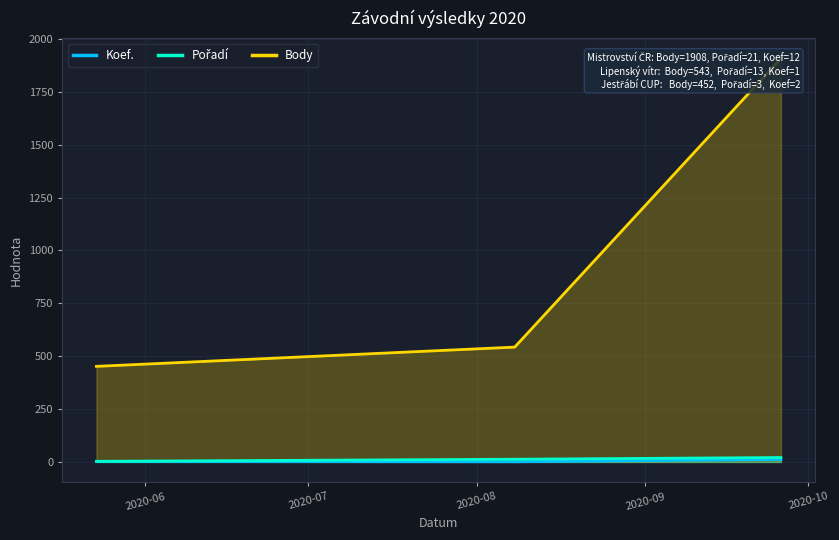

Reading left to right, transcribe all the data shown in this chart.

Koef.: 2020-09-26=12	2020-08-08=1	2020-05-23=2
Pořadí: 2020-09-26=21	2020-08-08=13	2020-05-23=3
Body: 2020-09-26=1908	2020-08-08=543	2020-05-23=452